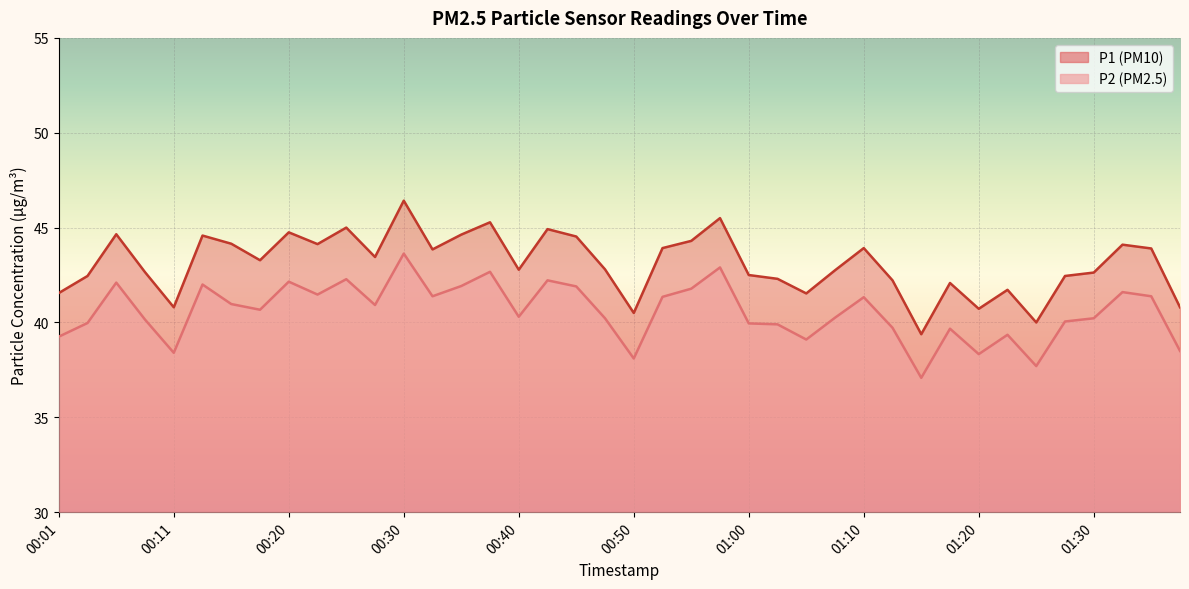

What is the difference between the maximum and second lowest values in the P2 series?

5.9